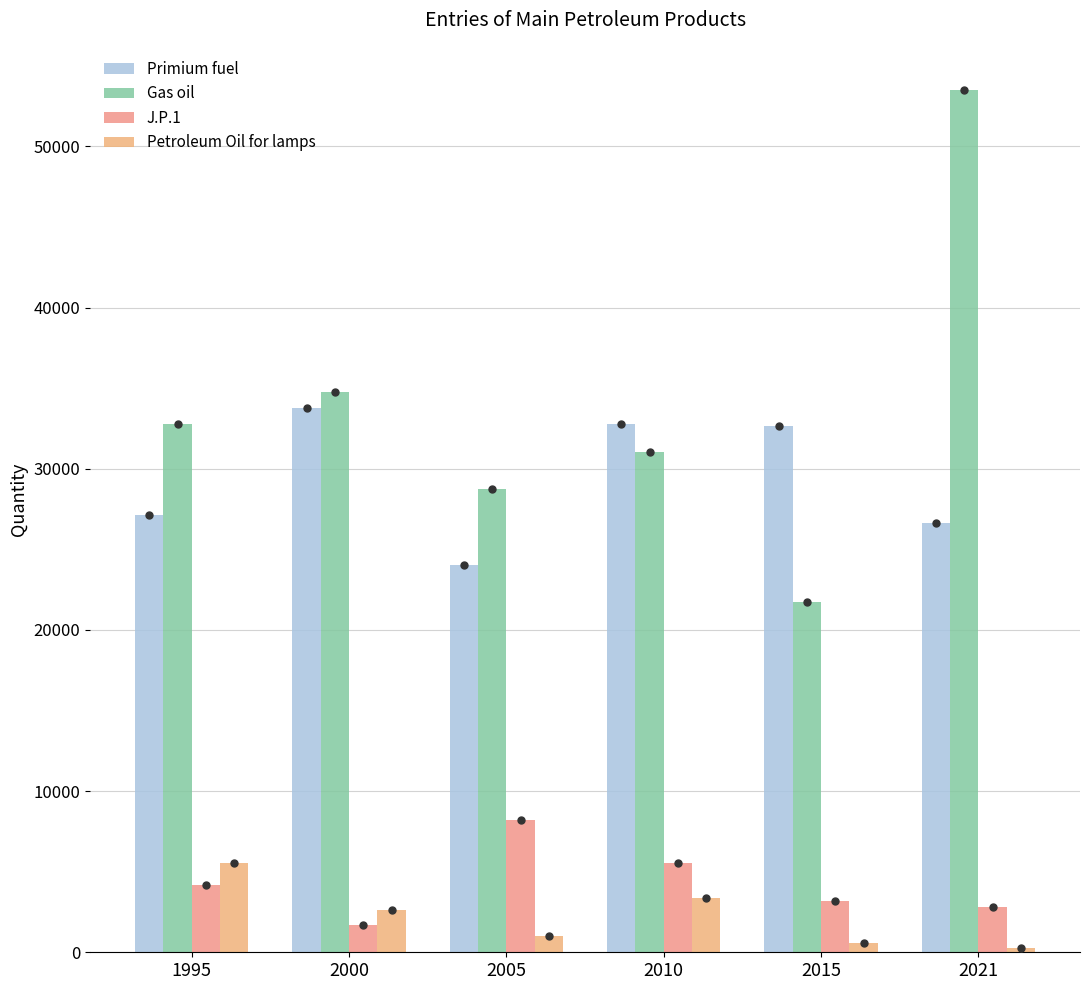

The J.P.1 series shows 2386 at 1995. True or false?

False